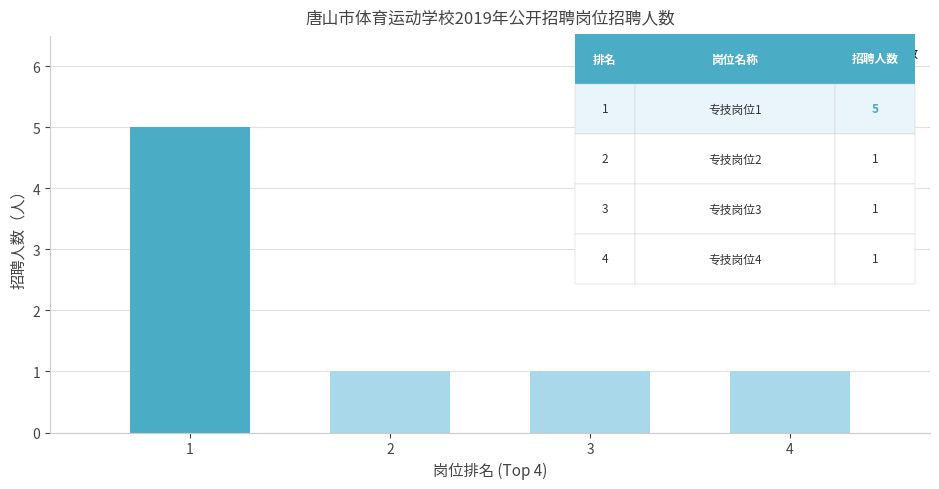

Reading right to left, transcribe all the data shown in this chart.

1	1	1	5